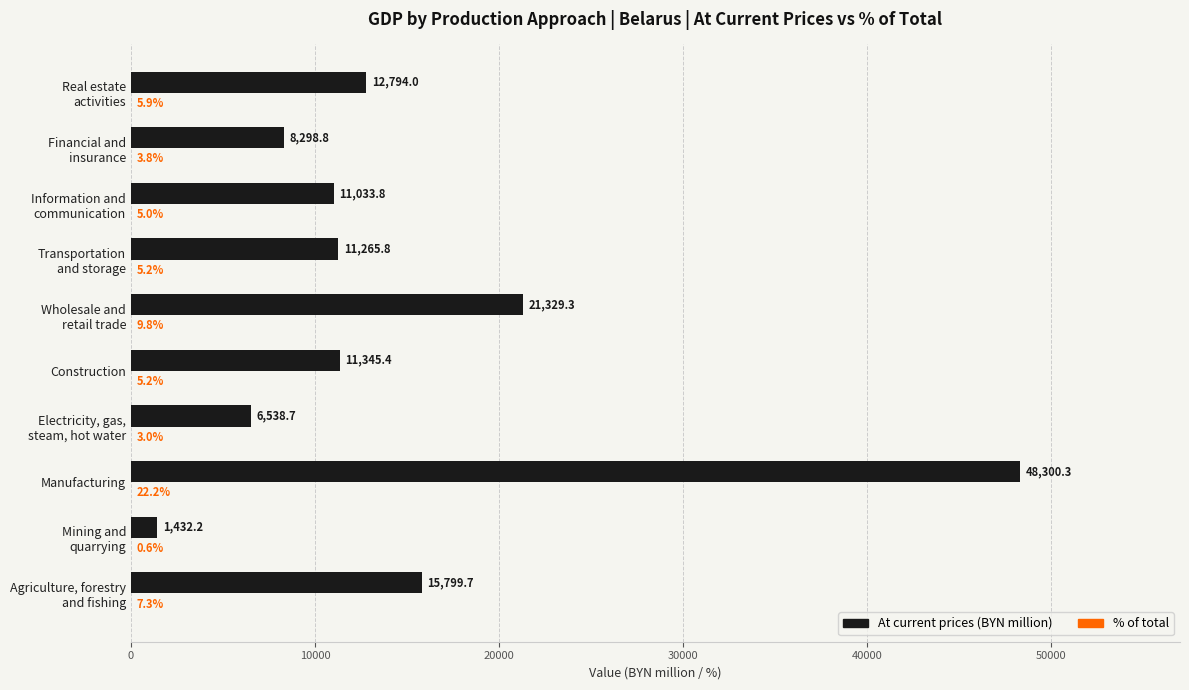

What is the approximate value of At current prices (BYN million) at Manufacturing?

48300.3